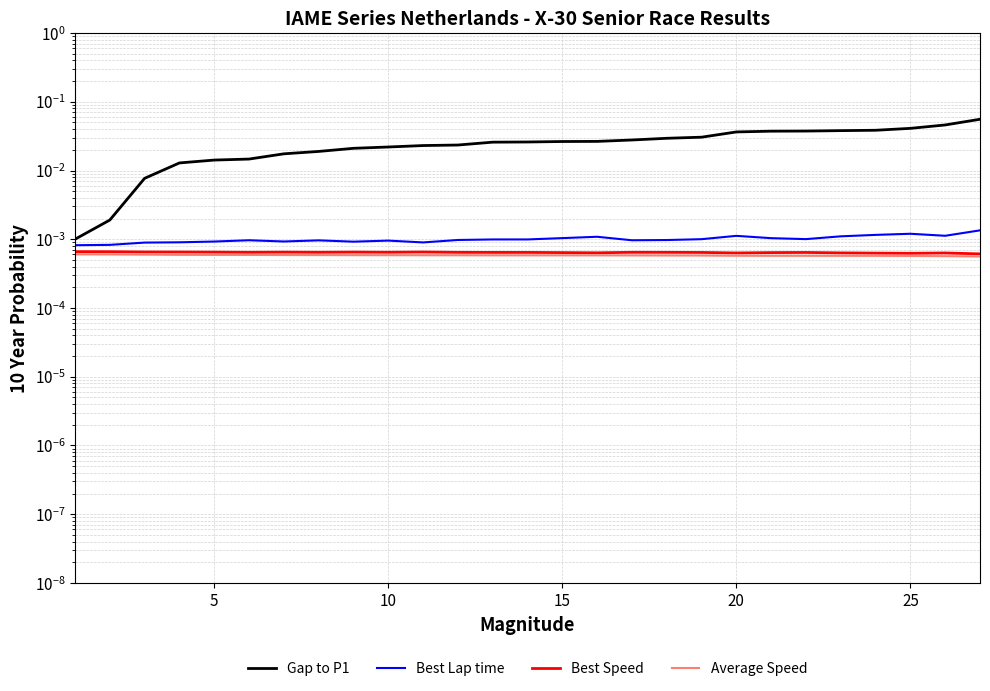

True or false: Best Speed and Gap to P1 intersect in this chart.

False